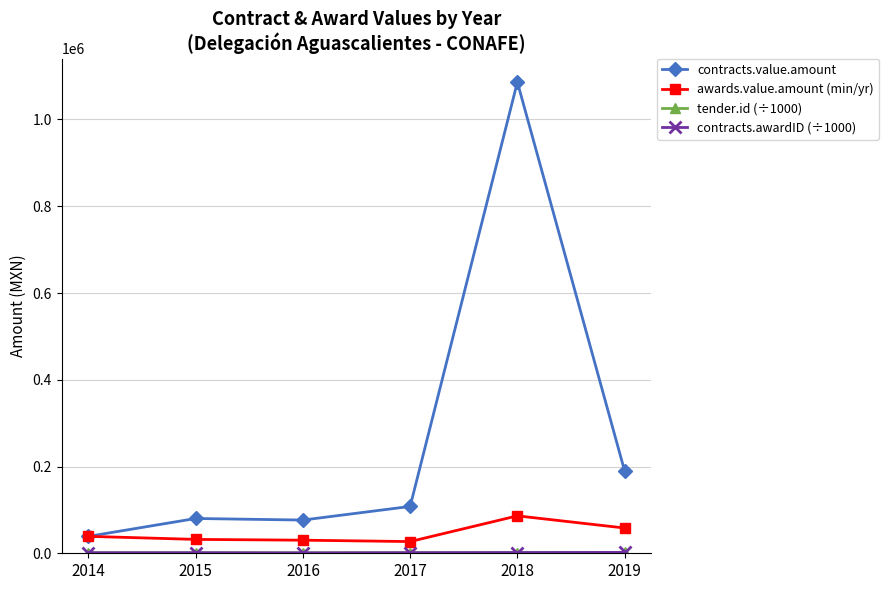

The contracts.value.amount series shows 108000.0 at 2017. True or false?

True